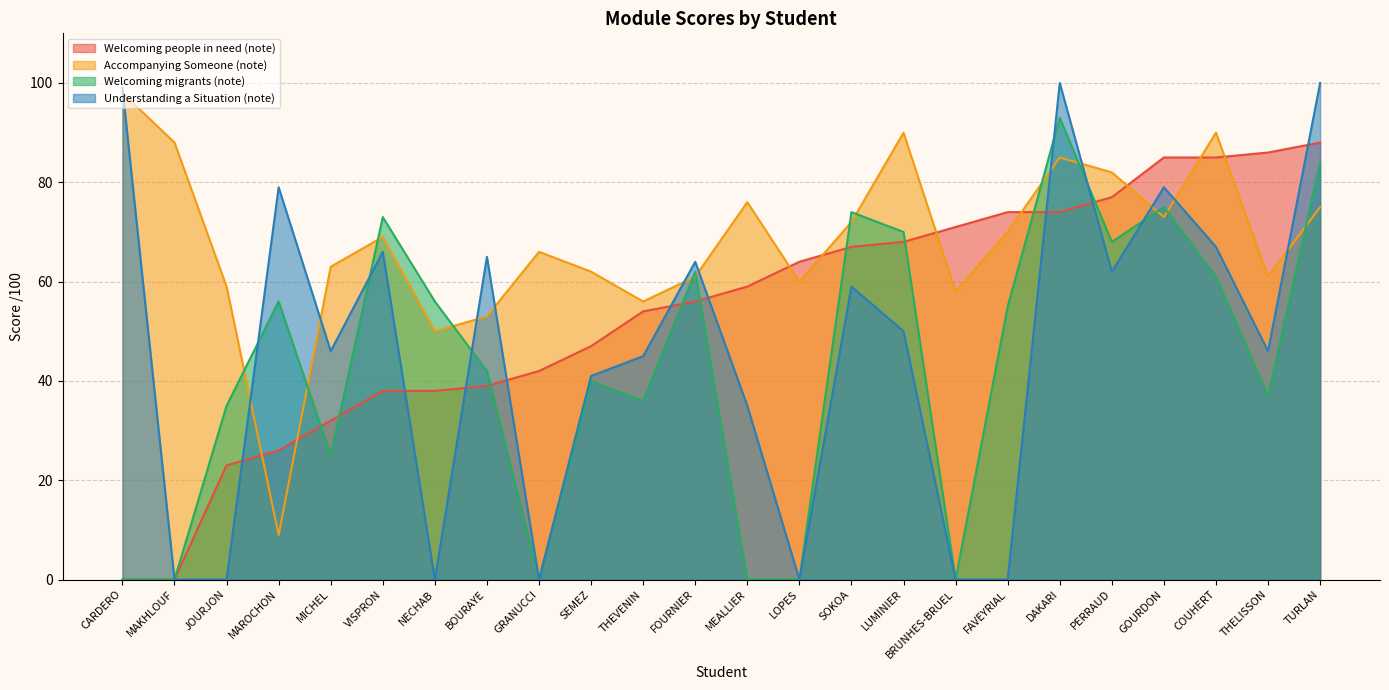

In Welcoming migrants (note), how many points are higher than both neighbors (excluding endpoints)?

7